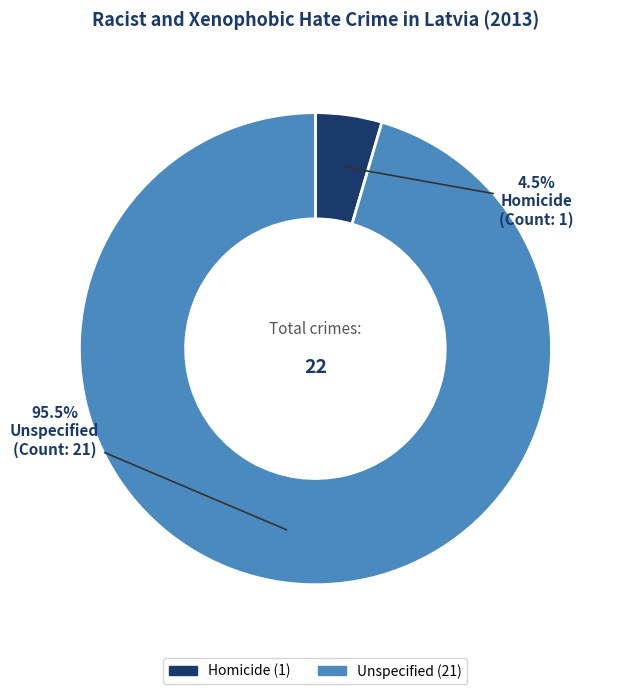

Which category accounts for the majority?

Unspecified